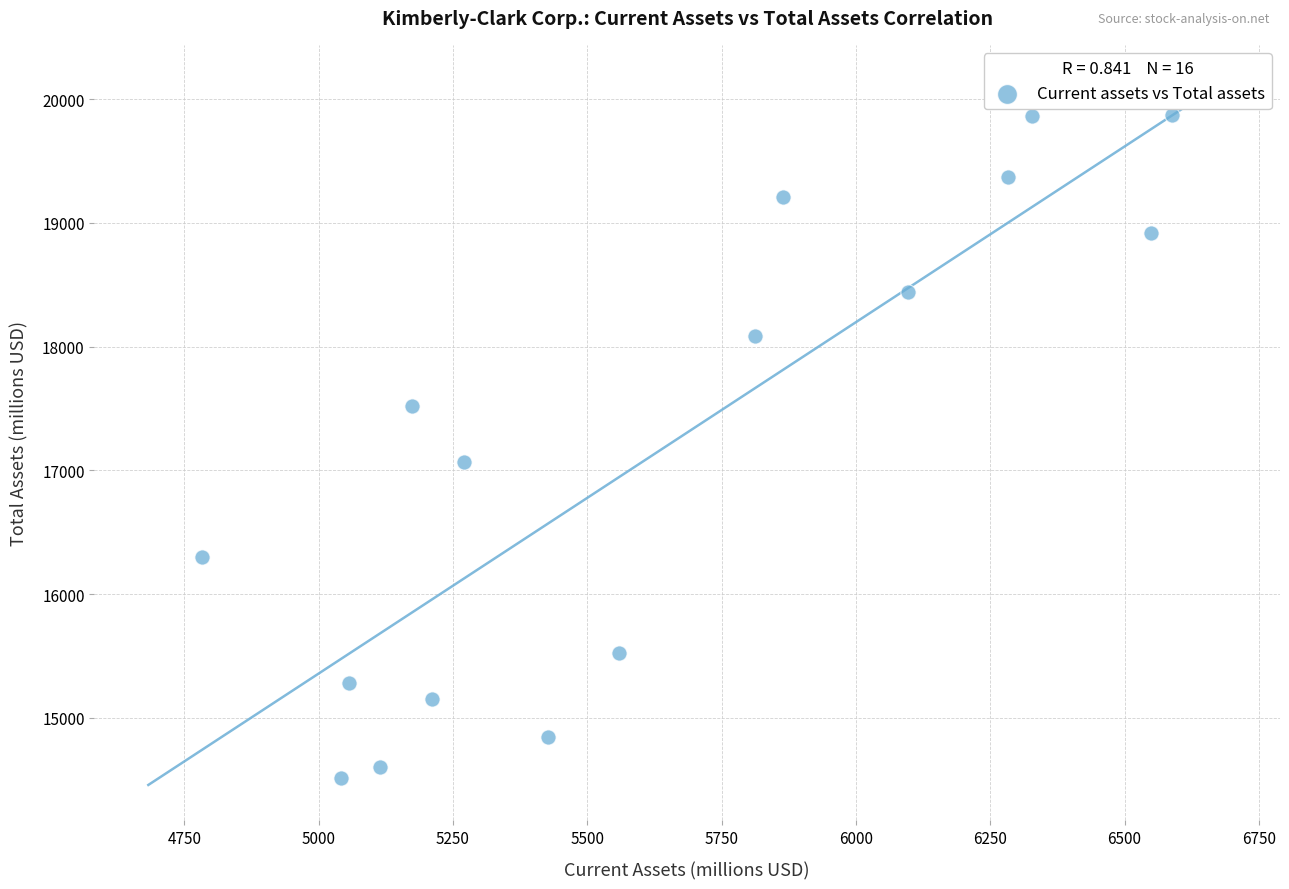

What is the range of X values (max minus min)?

1806